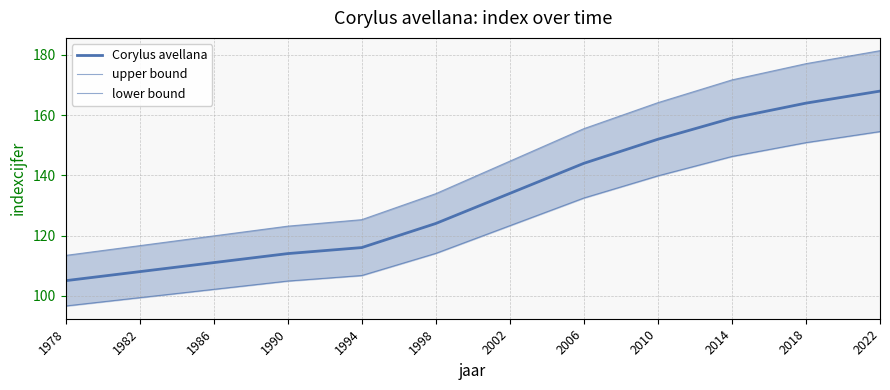

True or false: Corylus avellana has more than 1 interior local peaks.

False